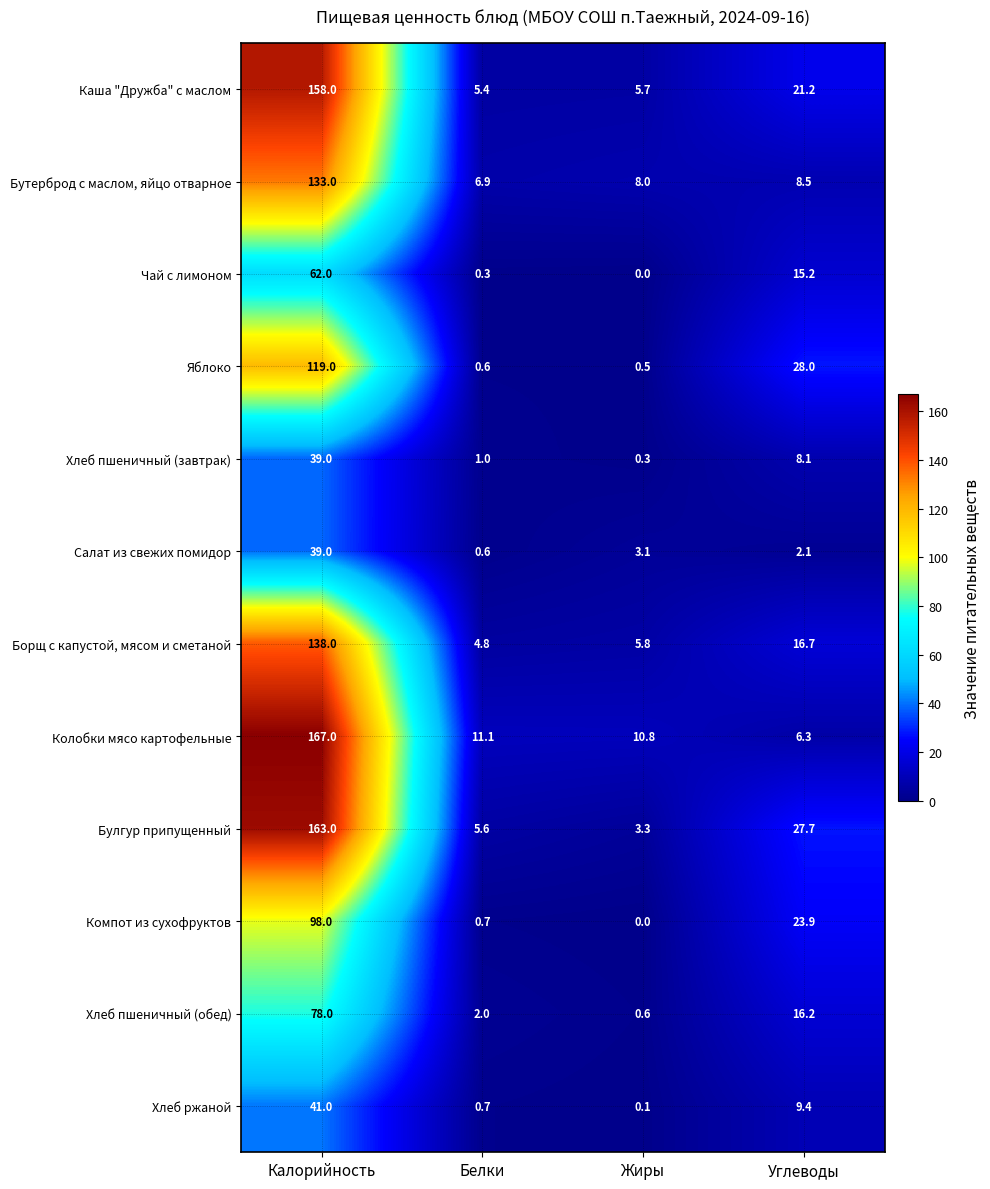

Read the Колобки мясо картофельные value at Жиры.

10.8